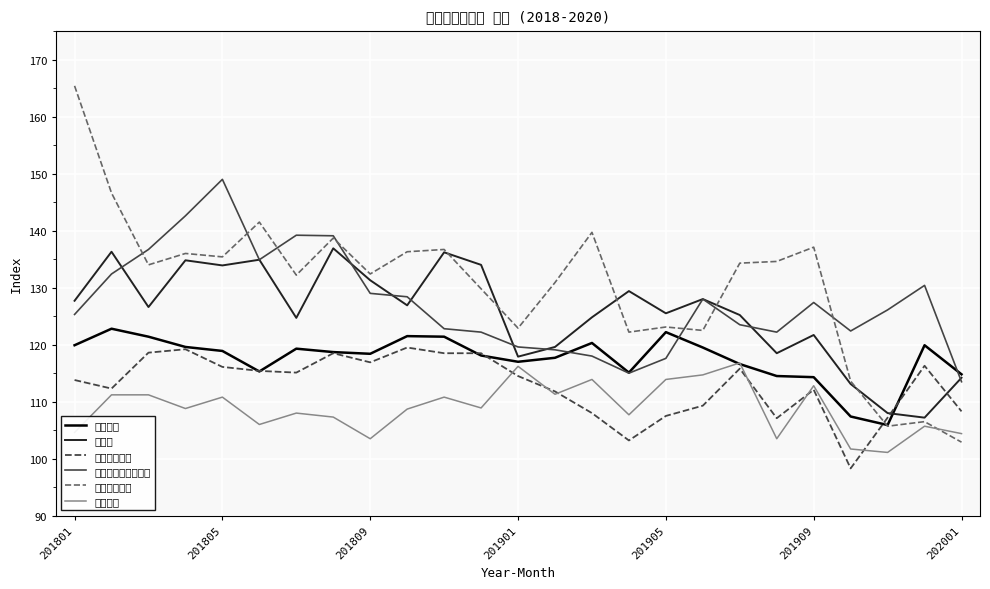

At which label does 化学工業 reach its minimum?

22